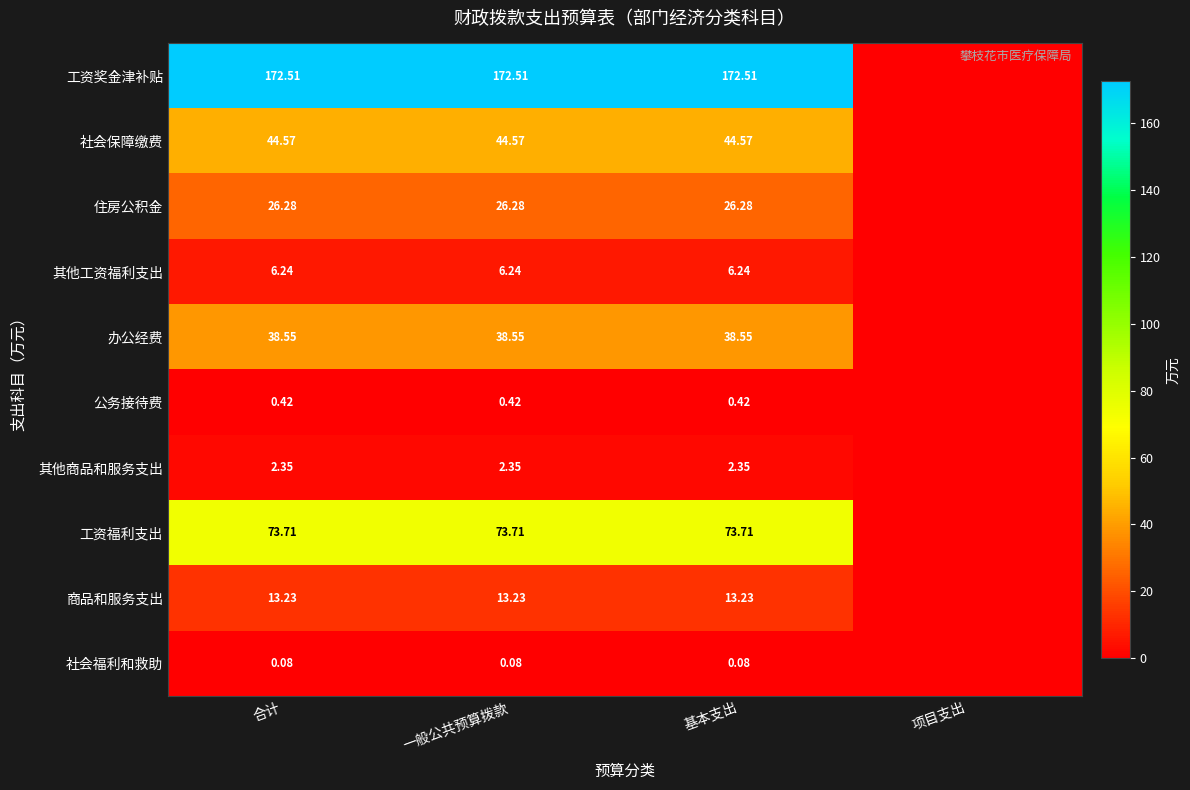

Is the value of 办公经费 at 基本支出 greater than the value of 工资福利支出 at 一般公共预算拨款?

No